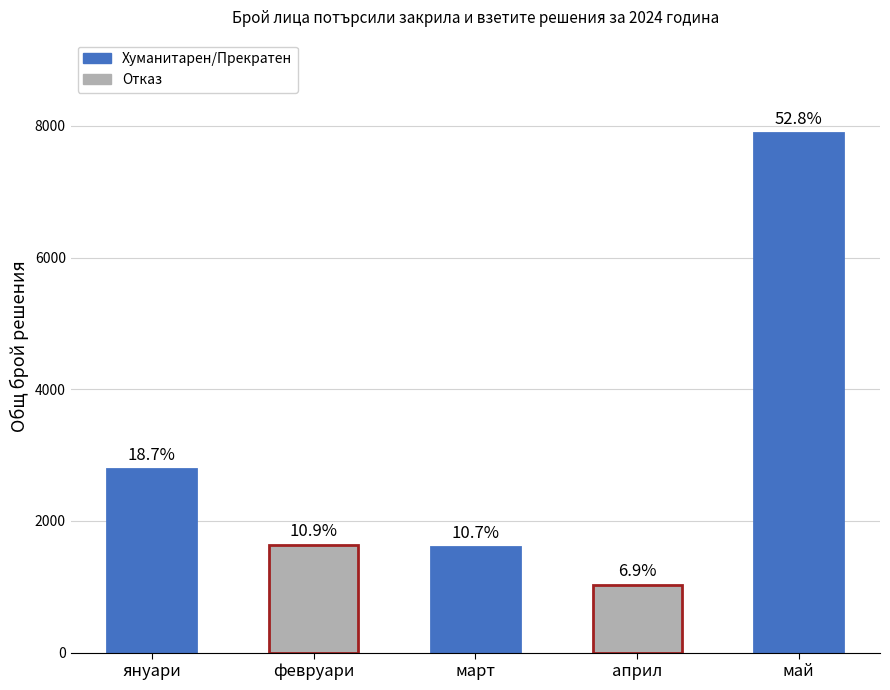

Approximately how many times larger is the value at март compared to април?

1.6